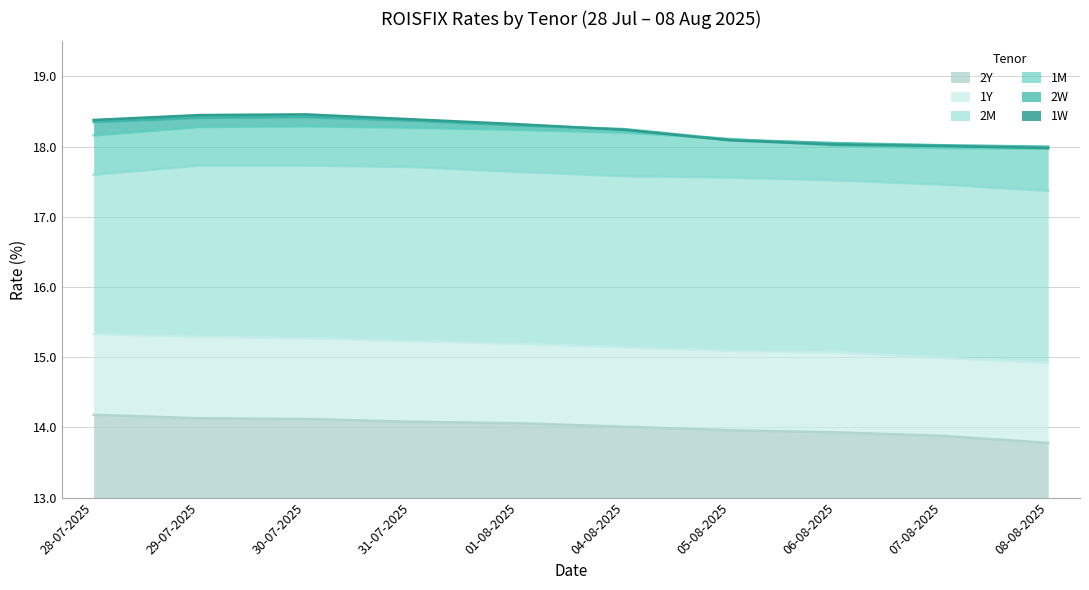

What is the spread (max minus min) of values at 30-07-2025?

4.3